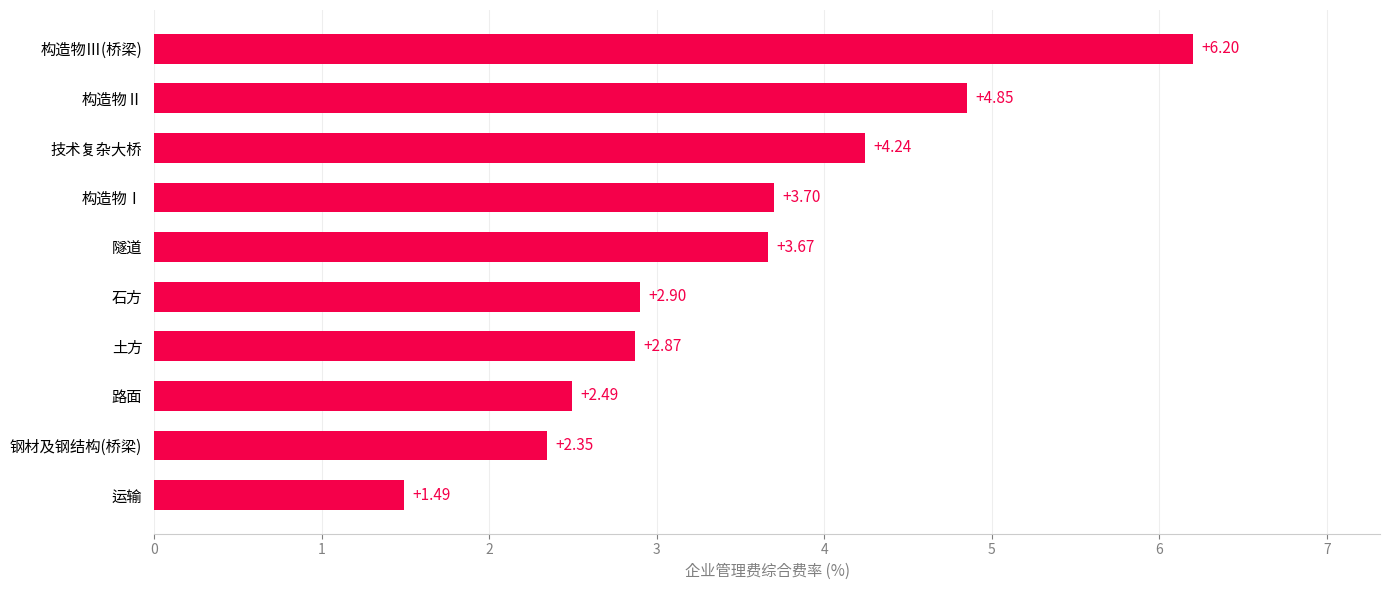

Where is the data nearest to the value 3?

石方